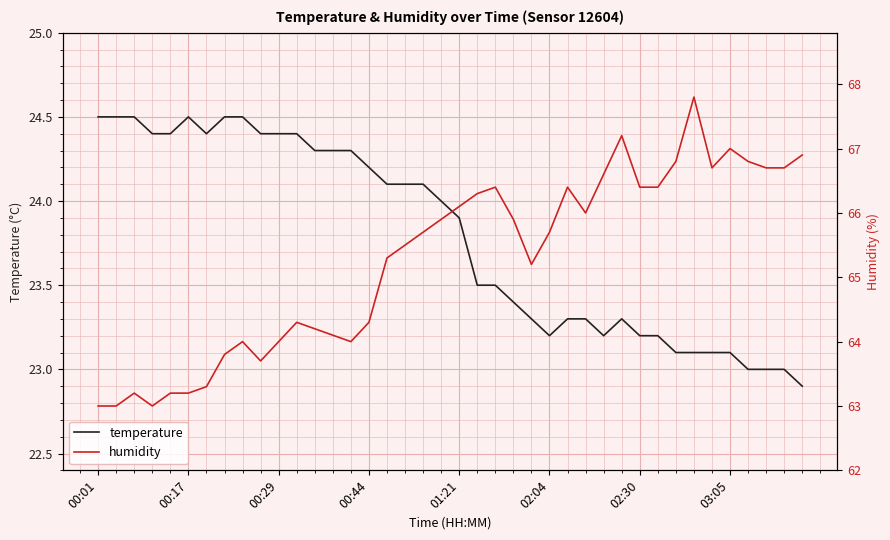

Is it true that humidity equals 65.9 at 23?

True